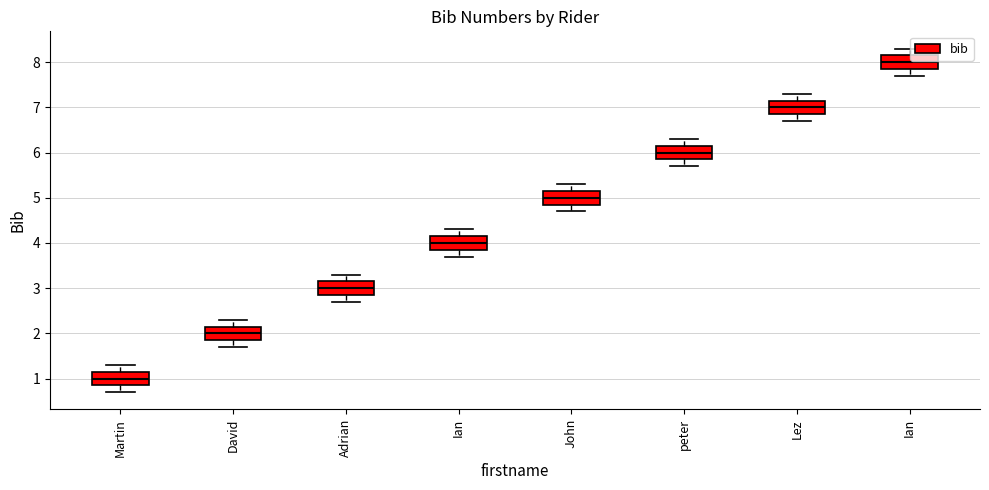

What is the label of the 7th bar from the right?

David